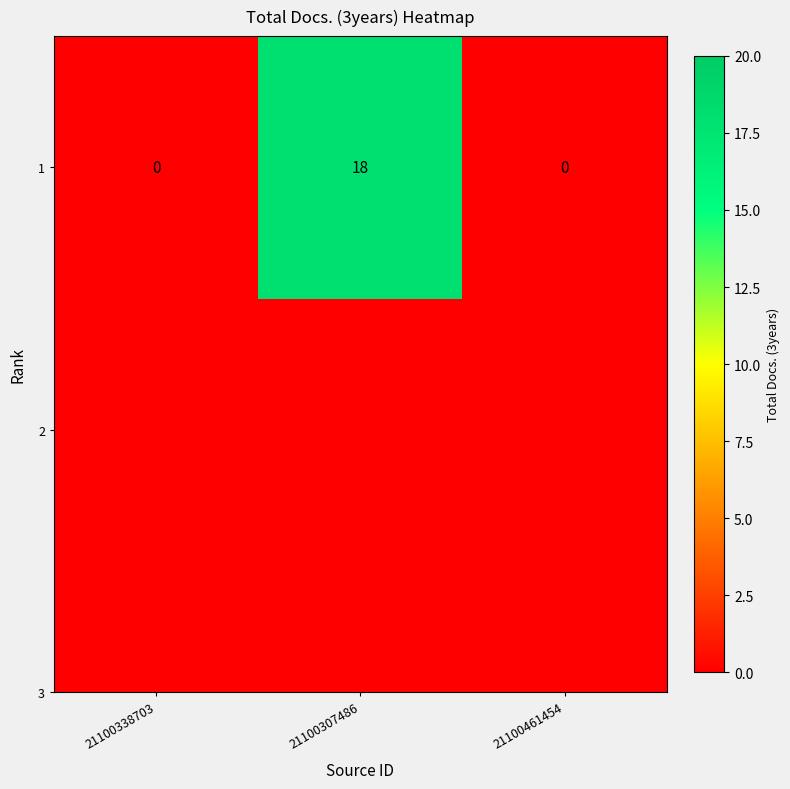

Which label corresponds to the smallest value in the chart?

21100338703